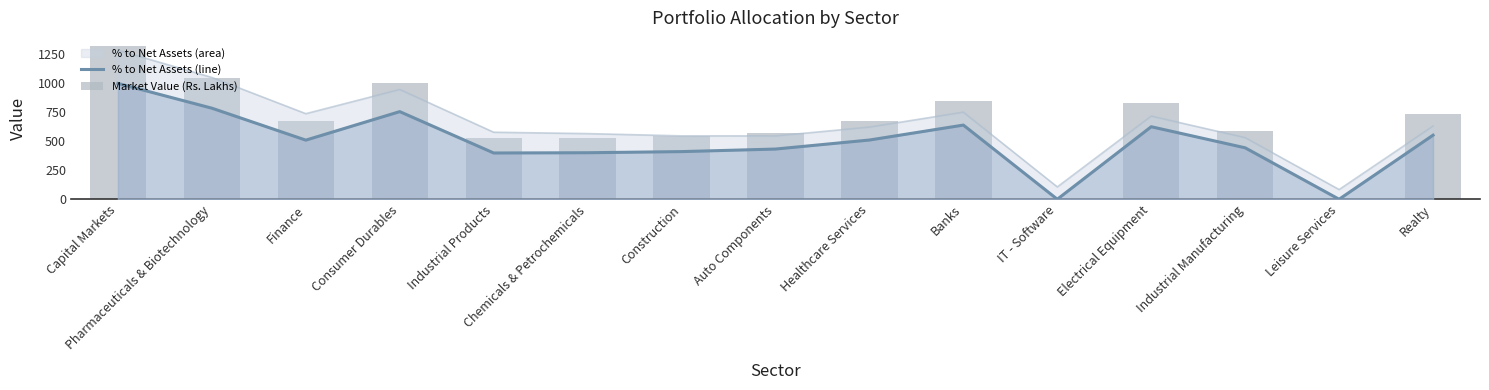

What is the difference between the Market Value (Rs. Lakhs) values at Industrial Manufacturing and Auto Components?

14.3